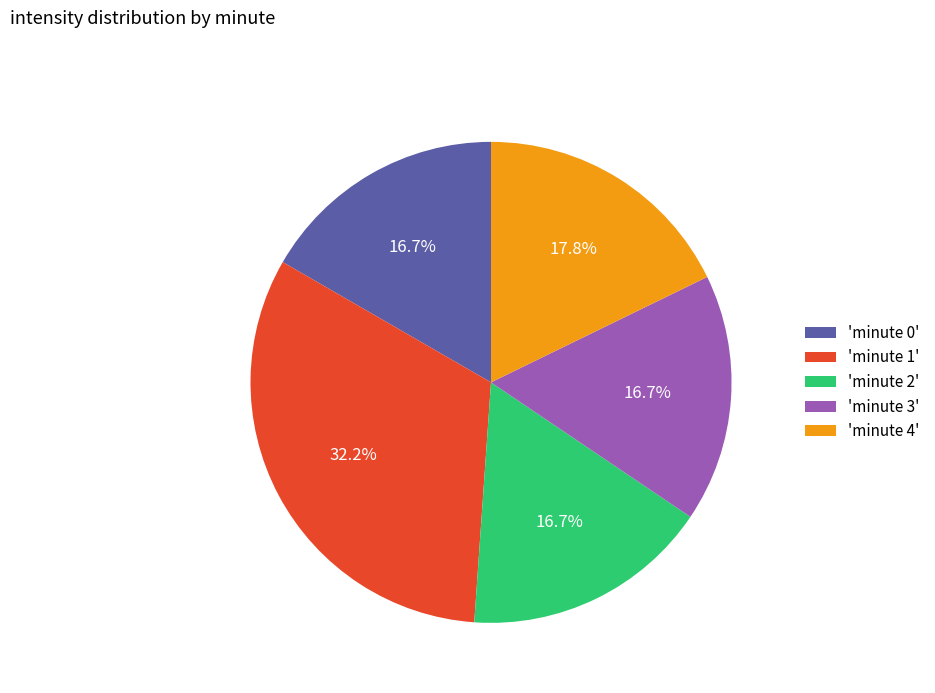

What is the largest slice in the pie chart?

'minute 1'